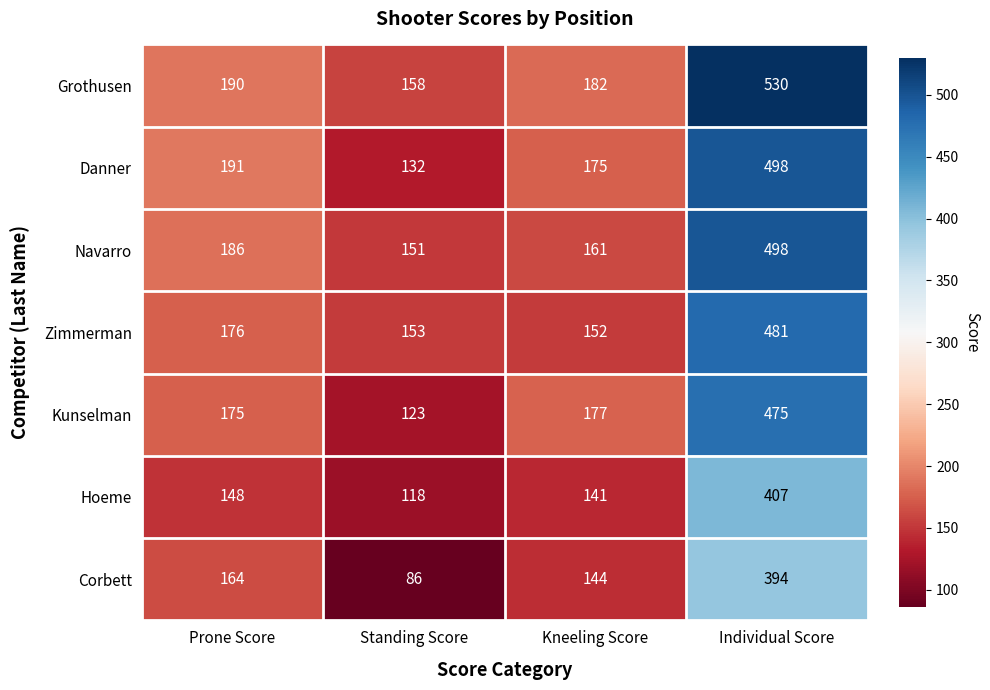

What is the sum of the Hoeme values at Individual Score and Standing Score?

525